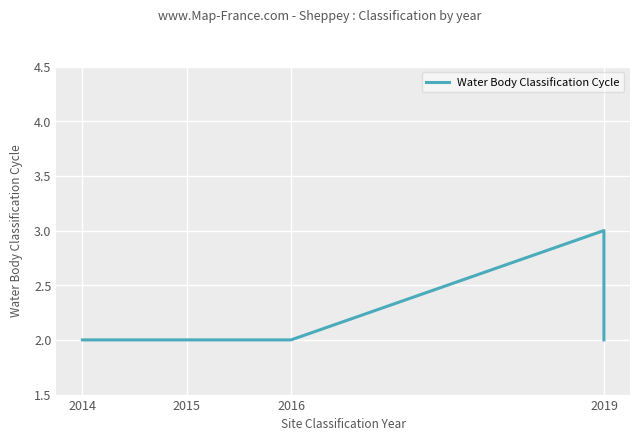

Count the values in the range 2 to 3.

5